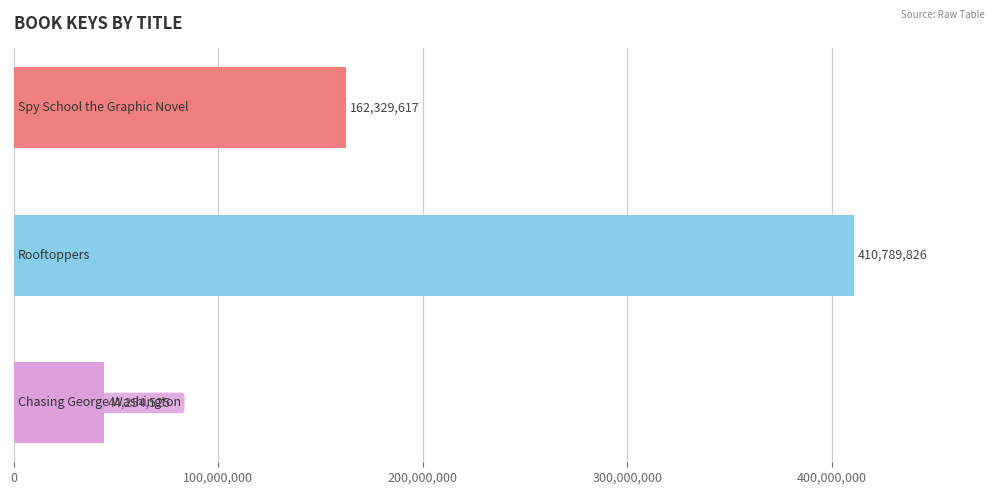

Reading top to bottom, list all the values displayed in this chart.

162329617	410789826	44254525